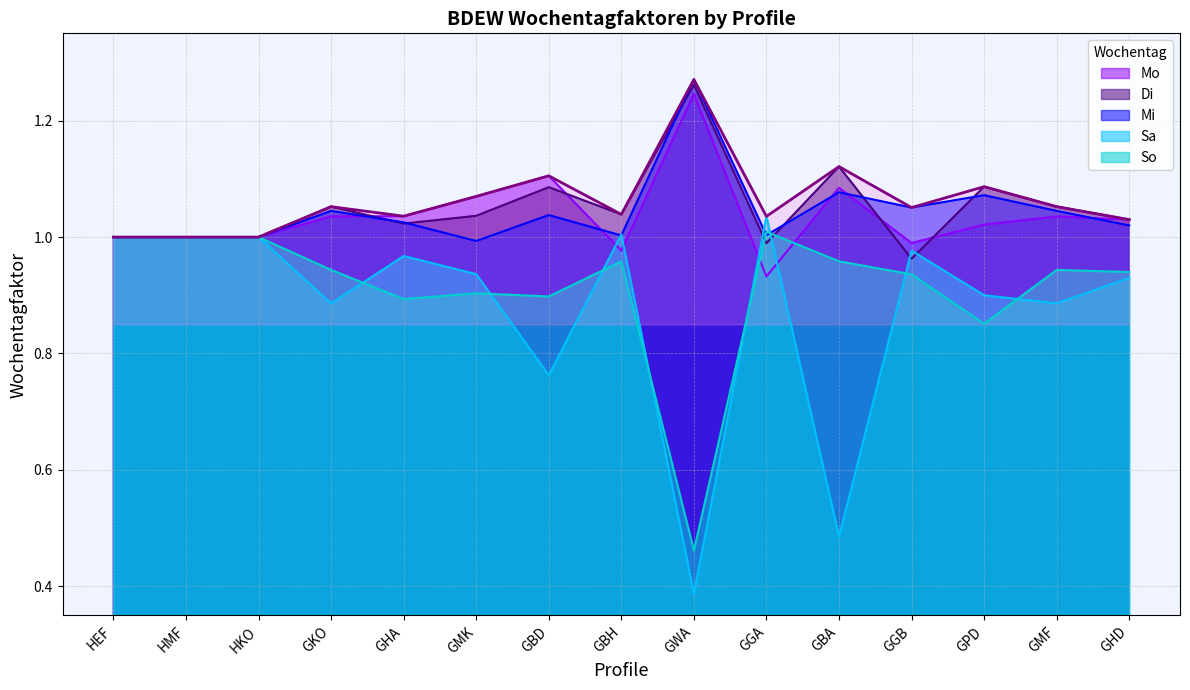

True or false: Sa has a value of 1.0 at GGB.

True